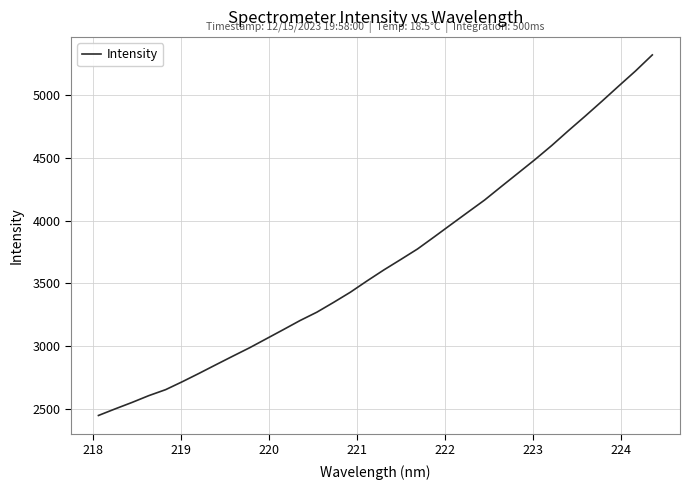

What is the maximum value shown in the chart?

5319.5